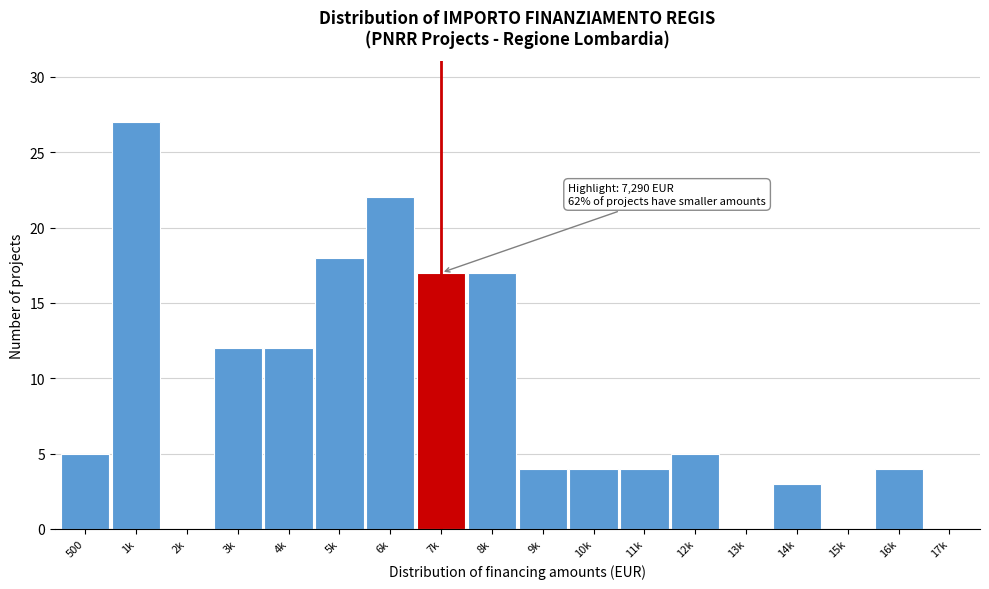

Reading right to left, extract all data points from this chart.

17k=0	16k=4	15k=0	14k=3	13k=0	12k=5	11k=4	10k=4	9k=4	8k=17	7k=17	6k=22	5k=18	4k=12	3k=12	2k=0	1k=27	500=5